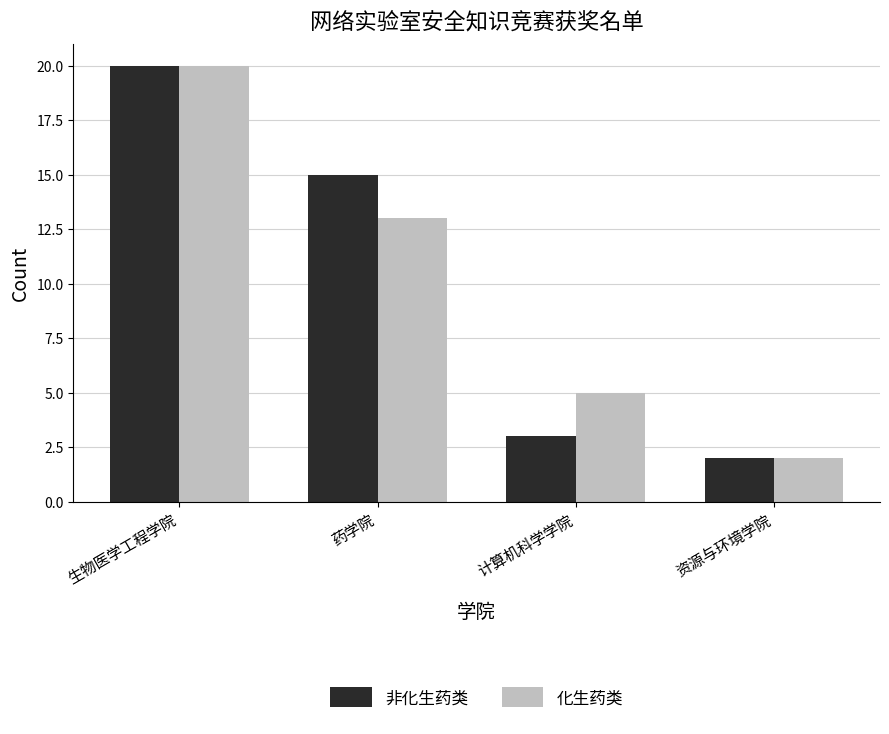

What is the difference between the second highest and second lowest values in the 化生药类 series?

8